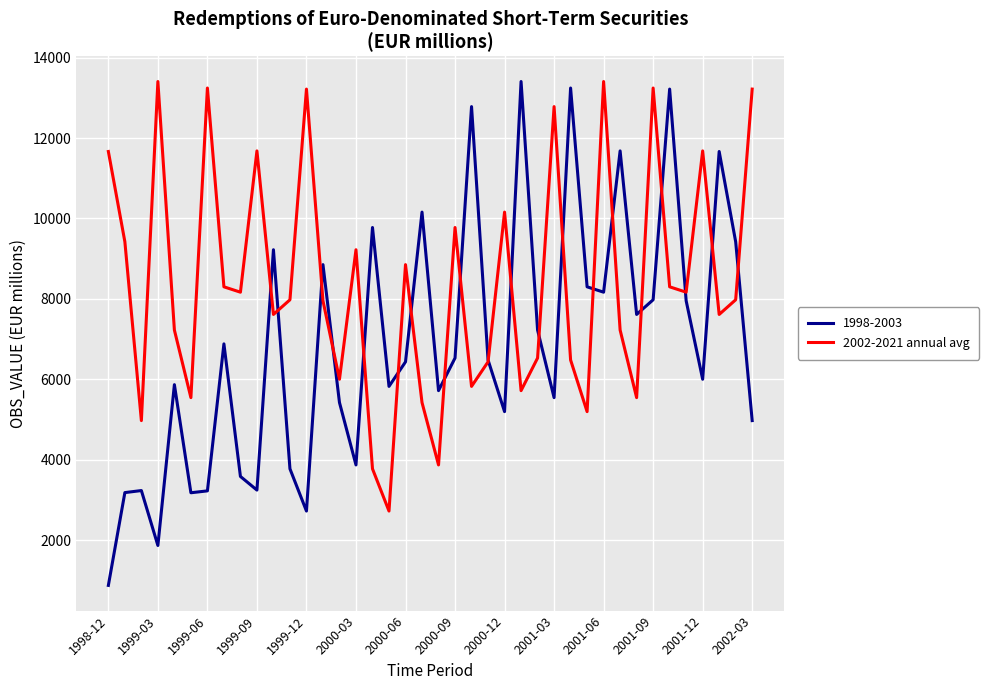

Which series has the largest range (max minus min)?

1998-2003